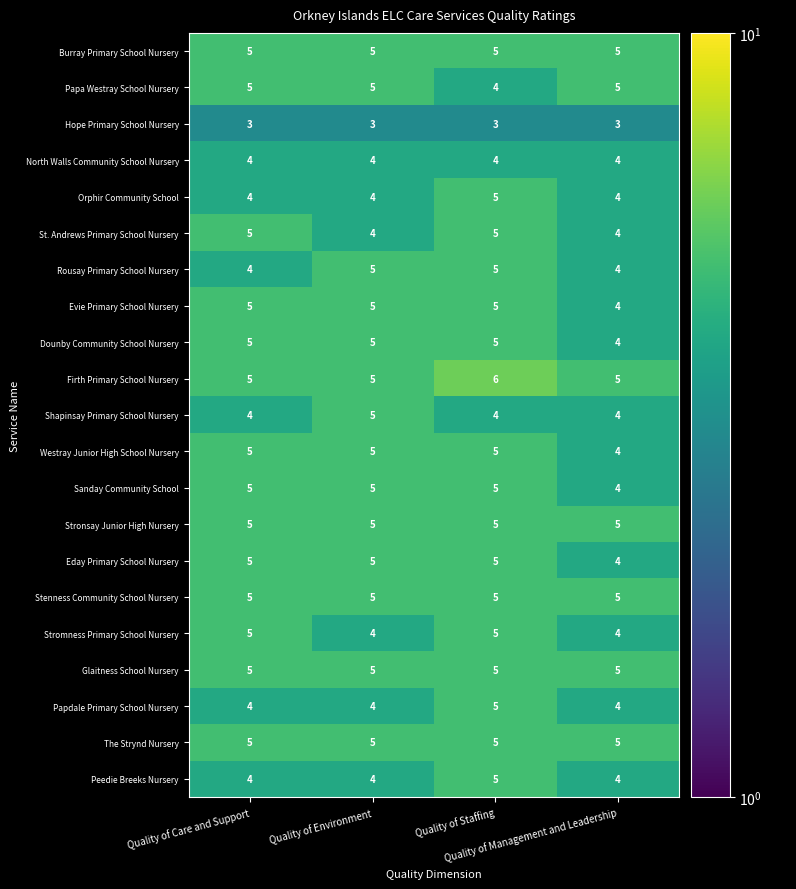

Count the Shapinsay Primary School Nursery values in the range 4 to 5.

4